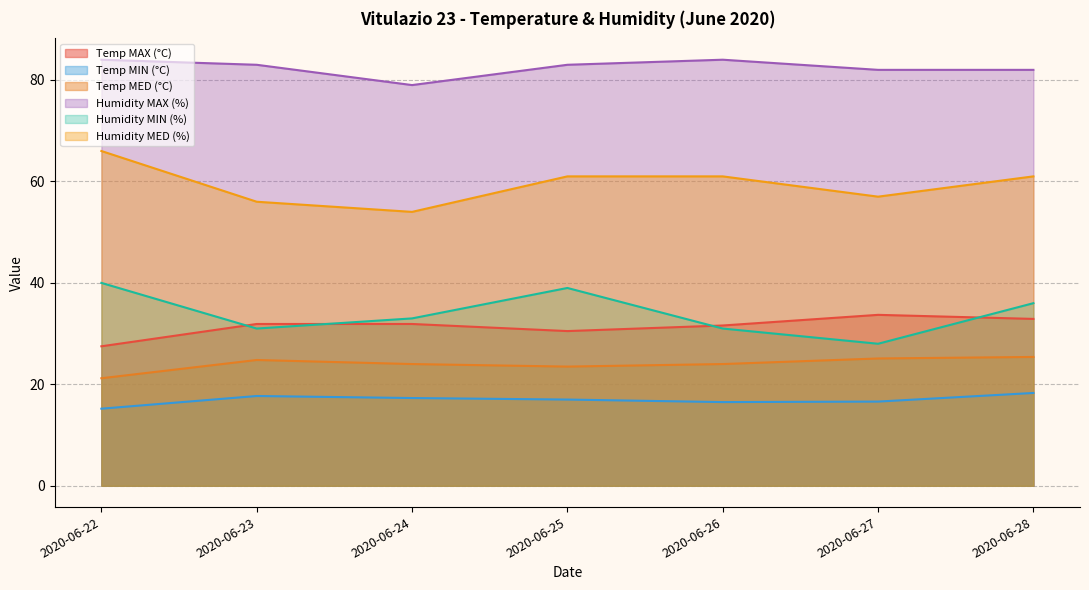

True or false: Humidity MAX (%) has more than 1 points higher than both neighbors.

False